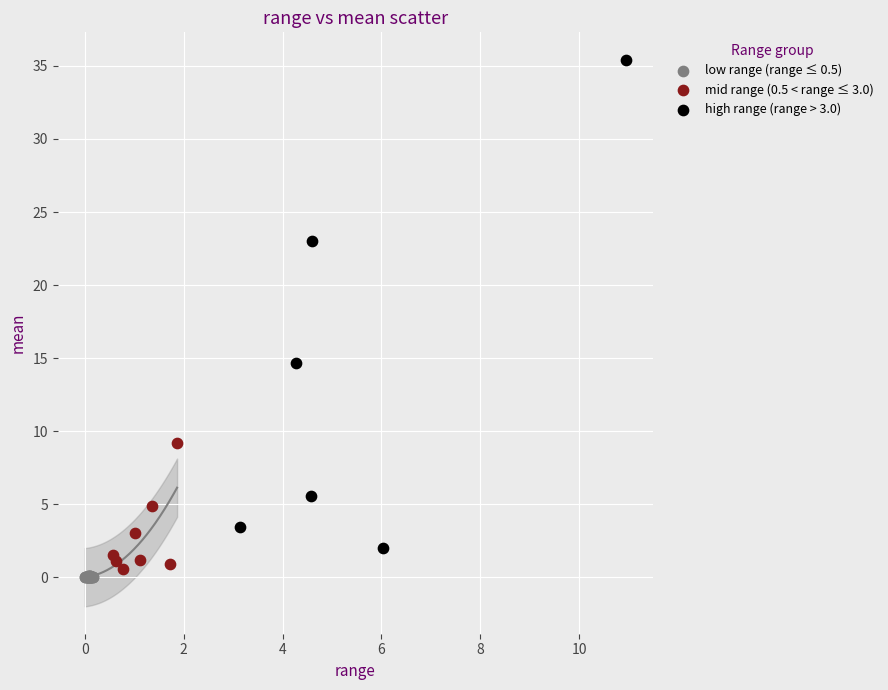

Which series reaches the maximum Y coordinate?

high range (range > 3.0)